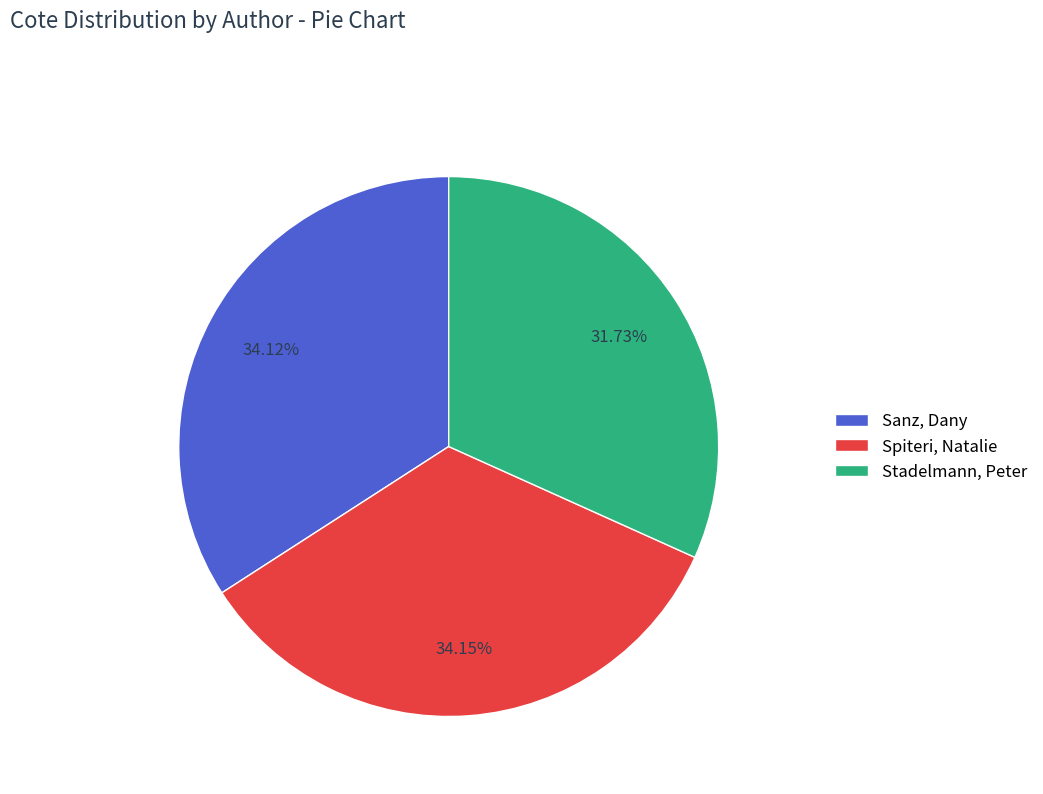

Count the number of slices in the pie.

3